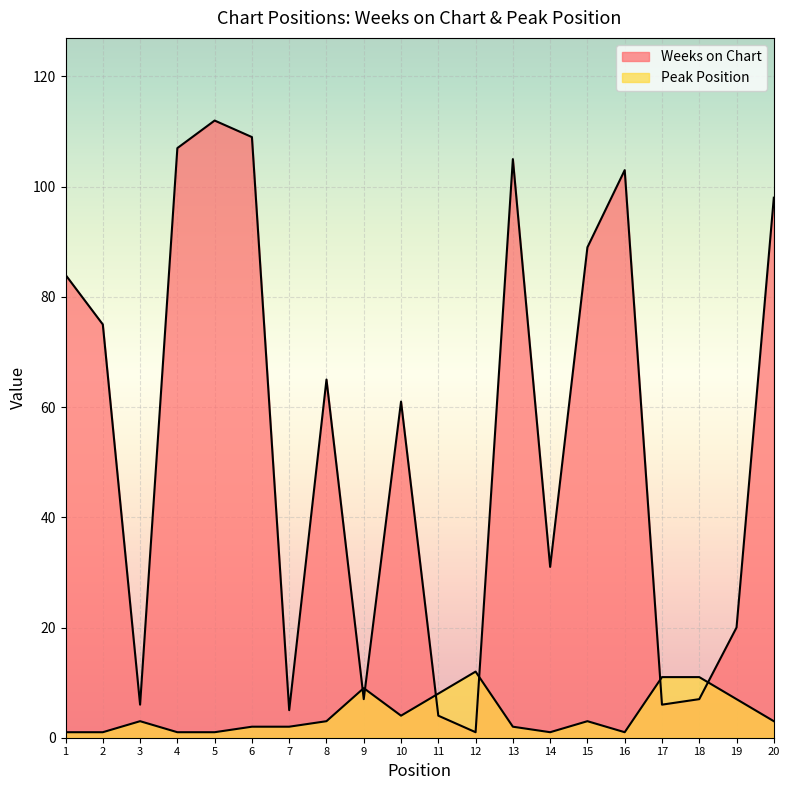

At which category is the sum across all series the highest?

5